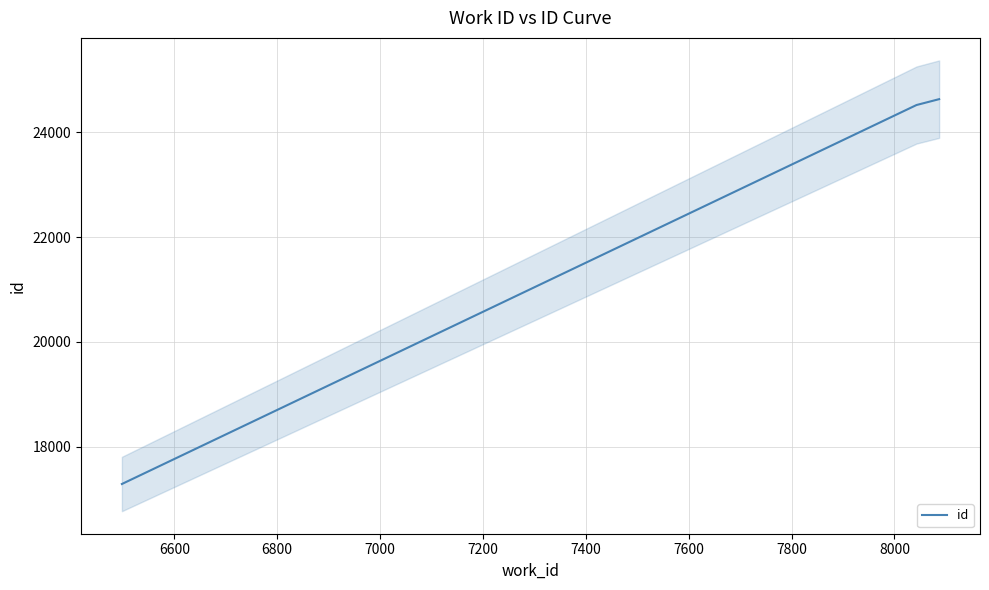

What is the maximum value for id?

24631